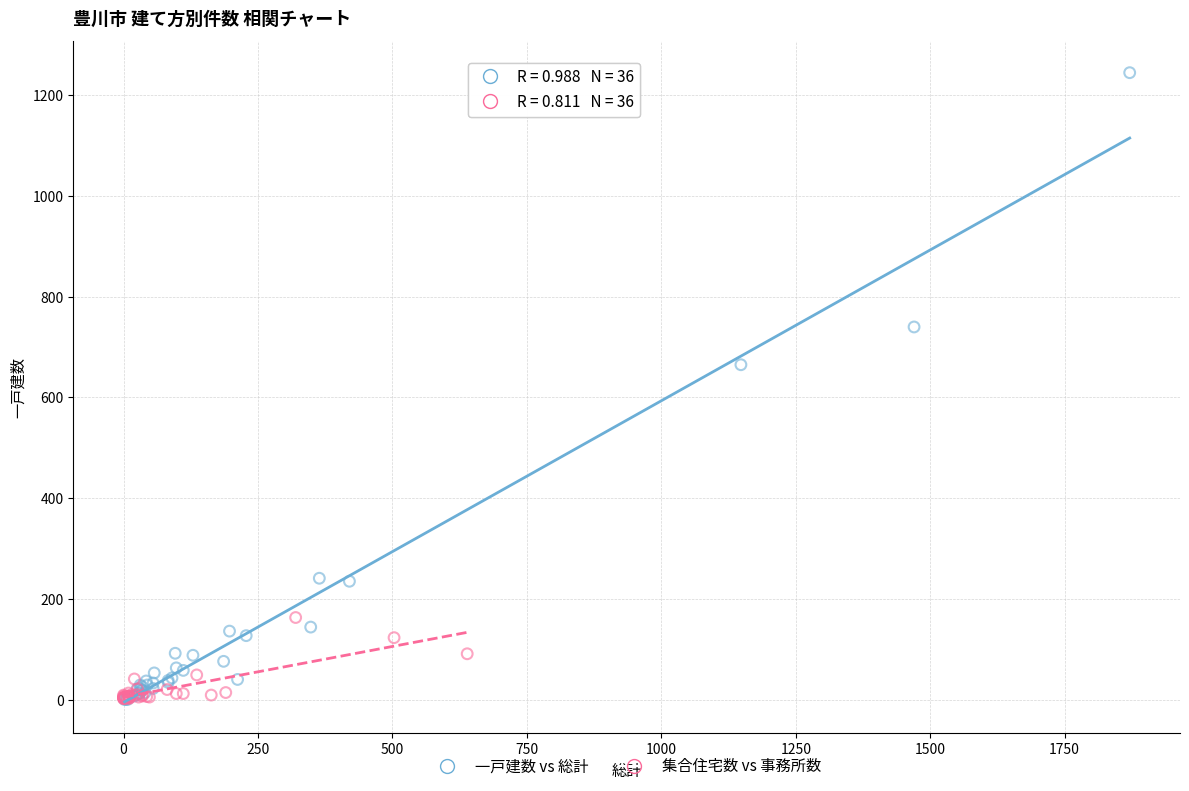

What are all the series names shown in the legend?

一戸建数 vs 総計, 集合住宅数 vs 事務所数